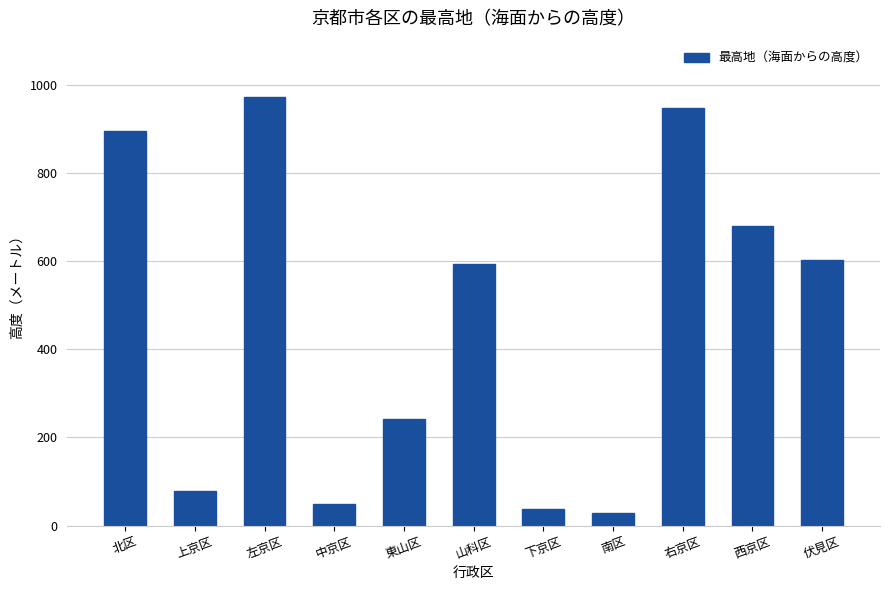

How many values are below 593?

5